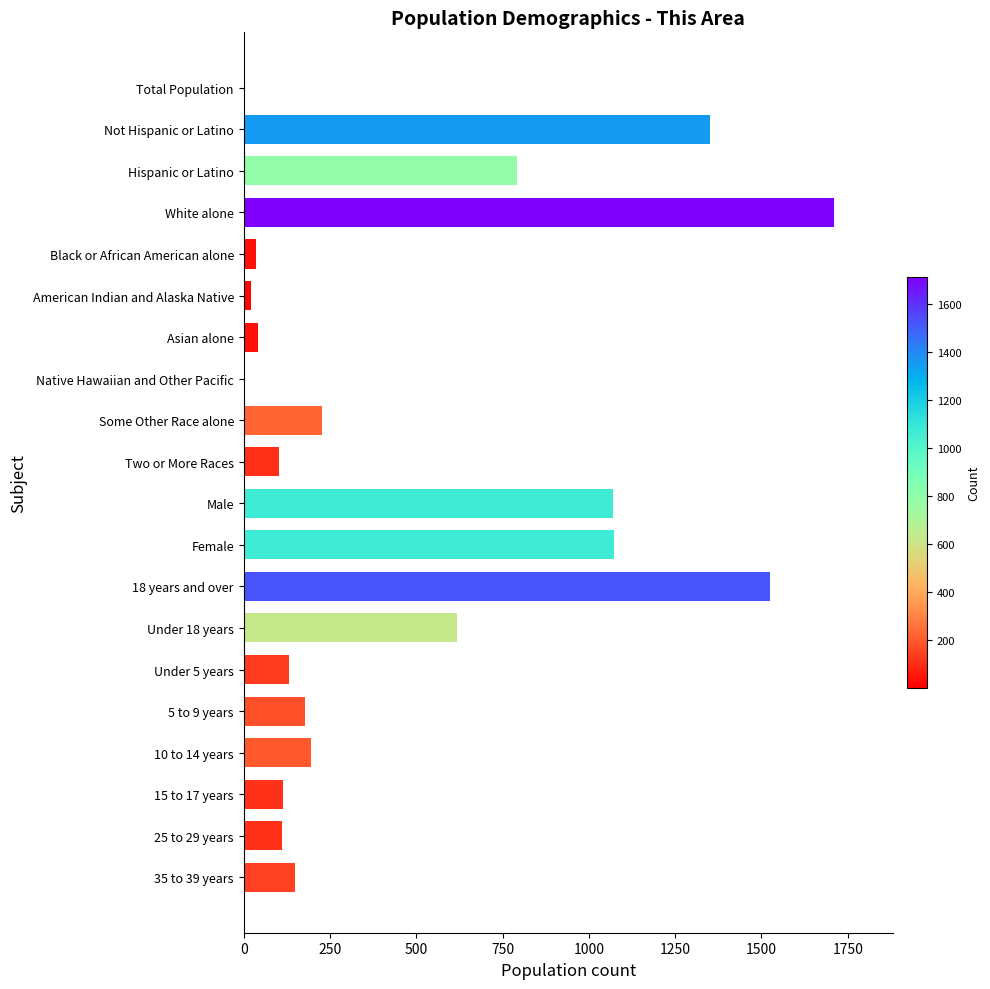

The value at White alone is 1710. True or false?

True